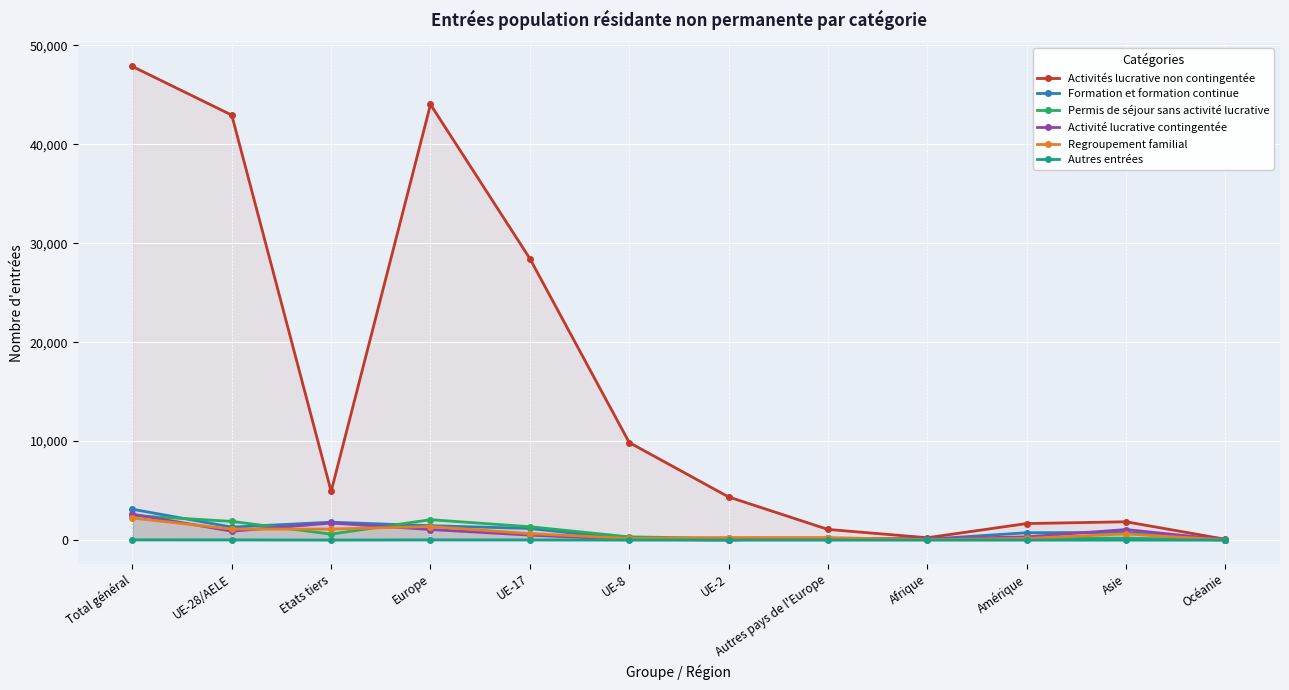

Reading left to right, transcribe all the data shown in this chart.

Activités lucrative non contingentée: Total général=47866	UE-28/AELE=42947	Etats tiers=4919	Europe=44025	UE-17=28454	UE-8=9860	UE-2=4361	Autres pays de l'Europe=1078	Afrique=237	Amérique=1671	Asie=1850	Océanie=80
Formation et formation continue: Total général=3119	UE-28/AELE=1311	Etats tiers=1808	Europe=1452	UE-17=1176	UE-8=81	UE-2=24	Autres pays de l'Europe=141	Afrique=91	Amérique=742	Asie=777	Océanie=57
Permis de séjour sans activité lucrative: Total général=2489	UE-28/AELE=1889	Etats tiers=600	Europe=2062	UE-17=1350	UE-8=324	UE-2=174	Autres pays de l'Europe=173	Afrique=77	Amérique=143	Asie=196	Océanie=11
Activité lucrative contingentée: Total général=2619	UE-28/AELE=898	Etats tiers=1721	Europe=1067	UE-17=502	UE-8=68	UE-2=20	Autres pays de l'Europe=169	Afrique=128	Amérique=327	Asie=1066	Océanie=31
Regroupement familial: Total général=2231	UE-28/AELE=1117	Etats tiers=1114	Europe=1372	UE-17=657	UE-8=162	UE-2=257	Autres pays de l'Europe=255	Afrique=43	Amérique=176	Asie=622	Océanie=18
Autres entrées: Total général=25	UE-28/AELE=20	Etats tiers=5	Europe=22	UE-17=16	UE-8=3	UE-2=0	Autres pays de l'Europe=2	Afrique=0	Amérique=1	Asie=2	Océanie=0